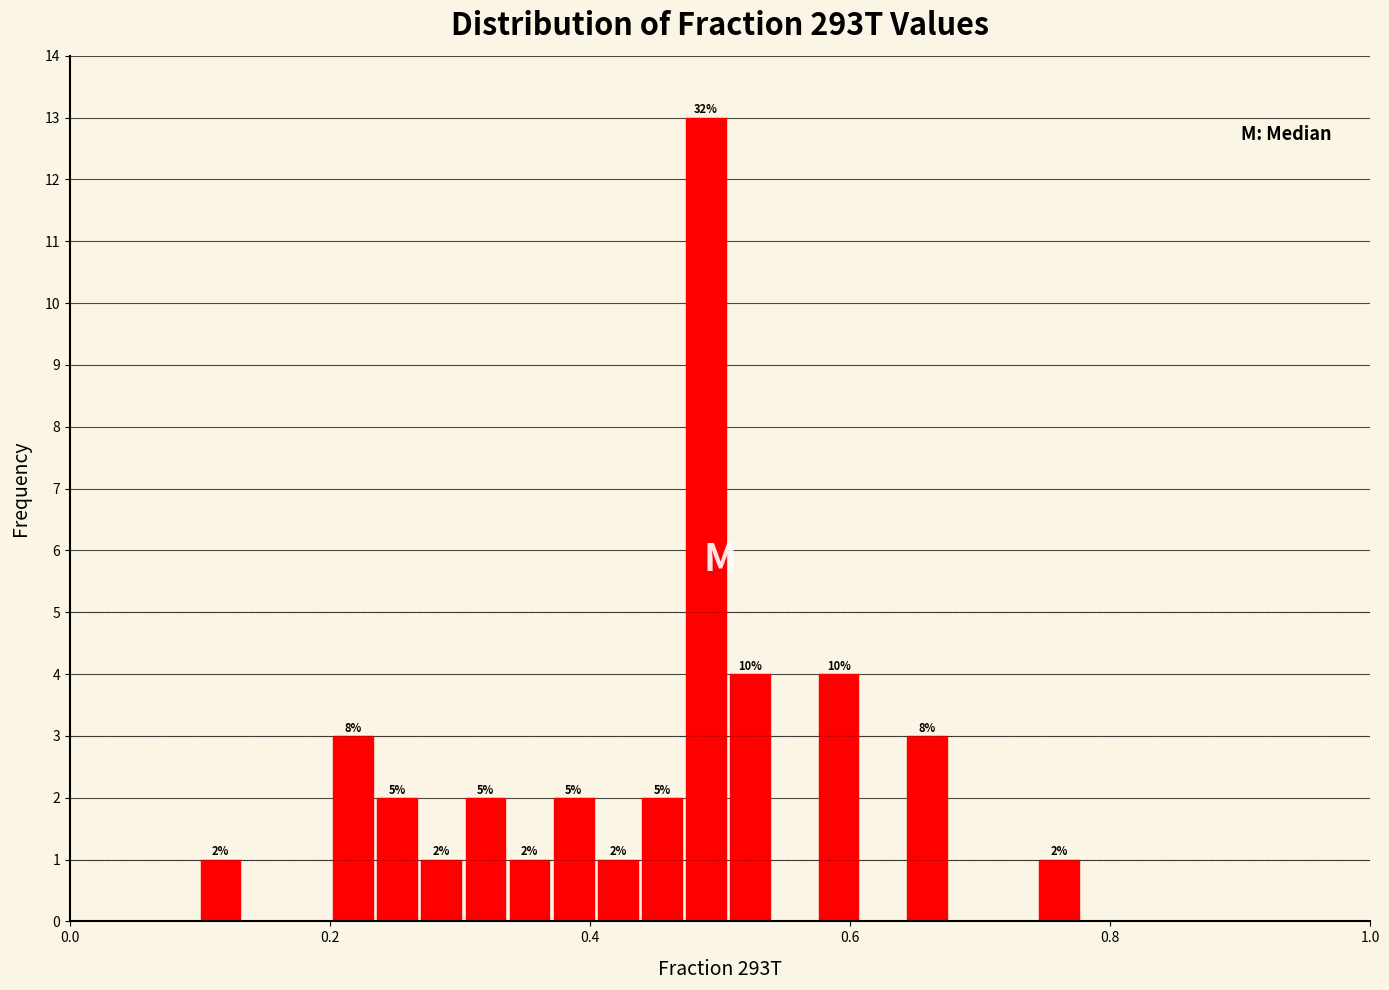

Around what value on the x-axis is the tallest bar? Give the approximate position of its centre, as read against the axis.

0.48